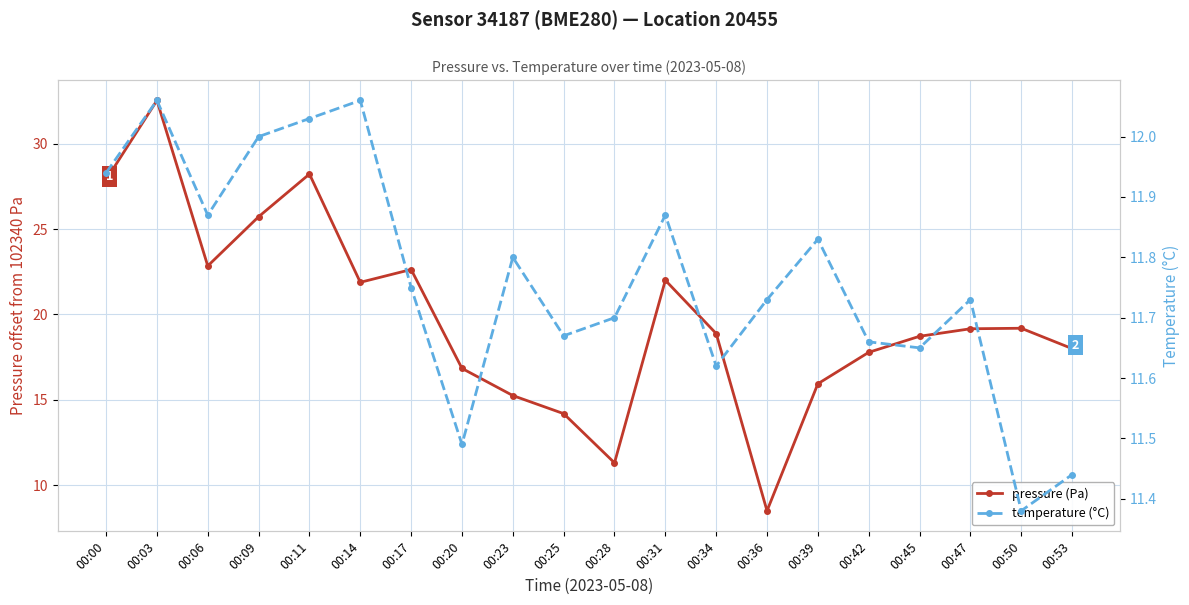

What is the spread (max minus min) of values at 00:06?

11.0